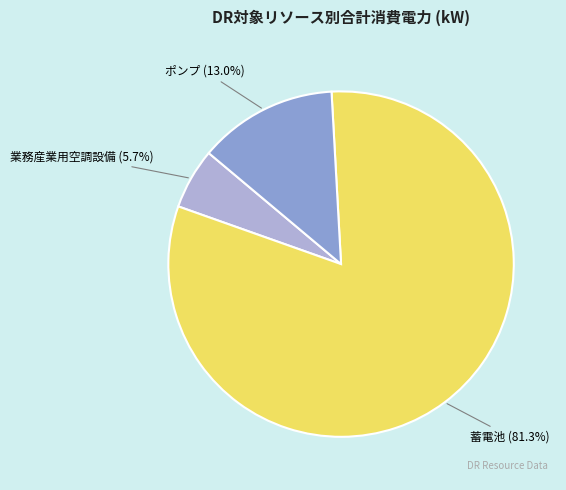

Between 業務産業用空調設備 and ポンプ, which is larger?

ポンプ